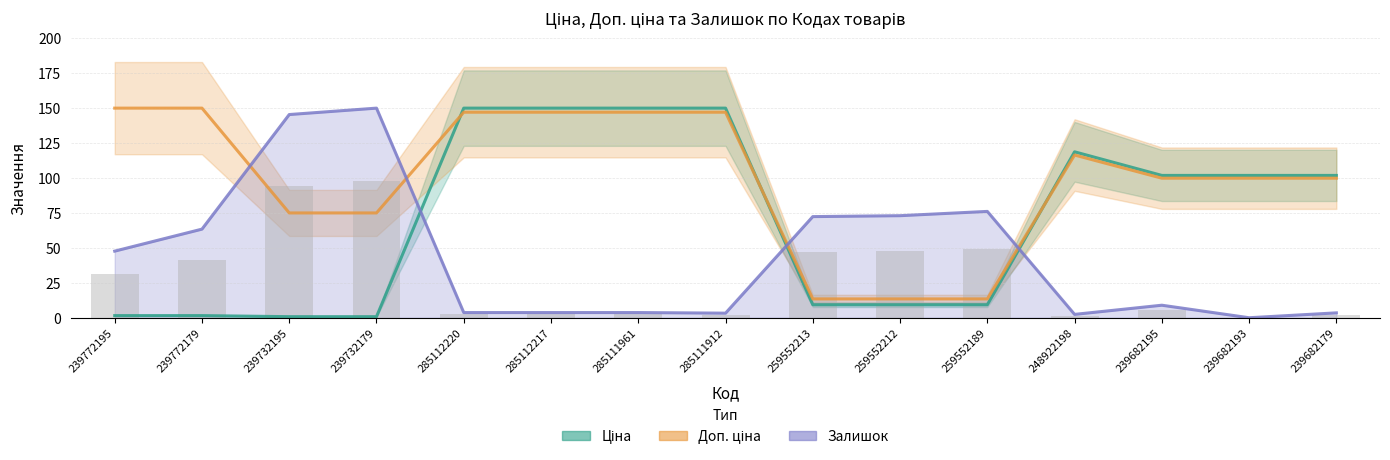

At 239682193, list the series in order from smallest to largest.

Залишок, Залишок (бар), Доп. ціна, Ціна